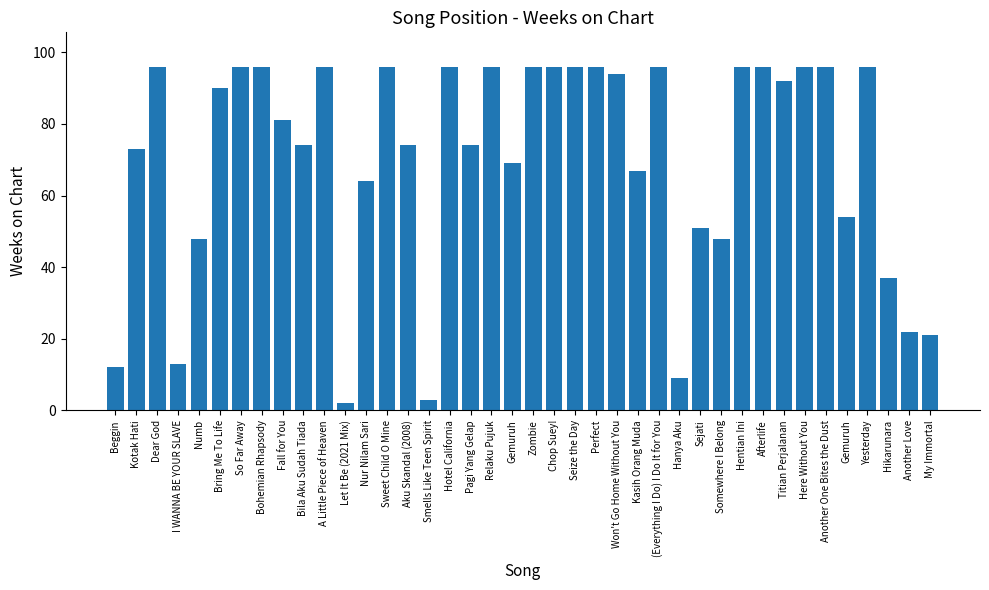

What is the label of the 17th bar from the right?

Perfect